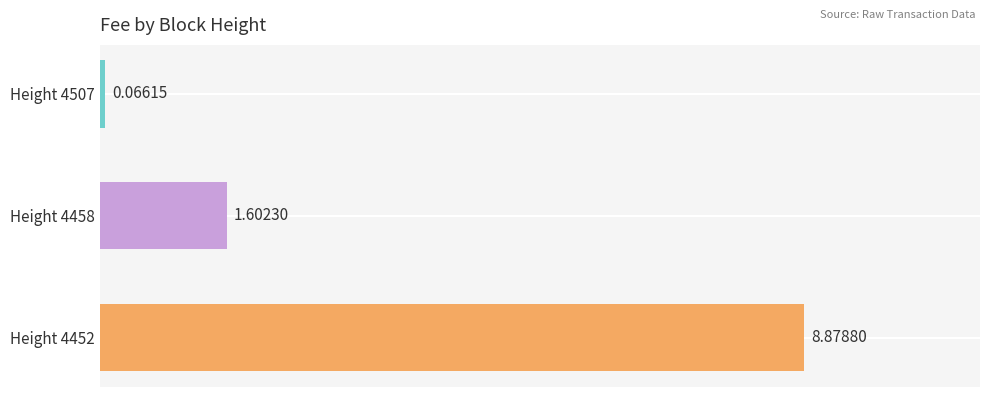

Rank the categories by value from lowest to highest.

Height 4507, Height 4458, Height 4452